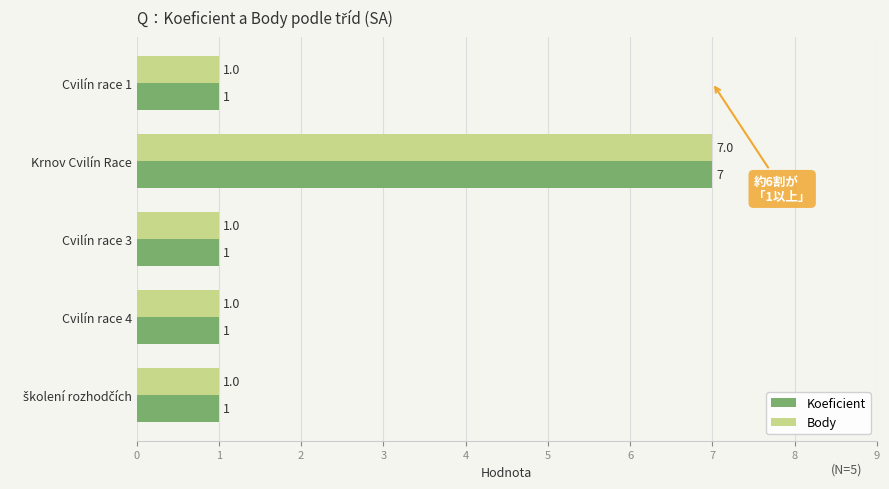

What is the difference between the maximum and minimum values in the Koeficient series?

6